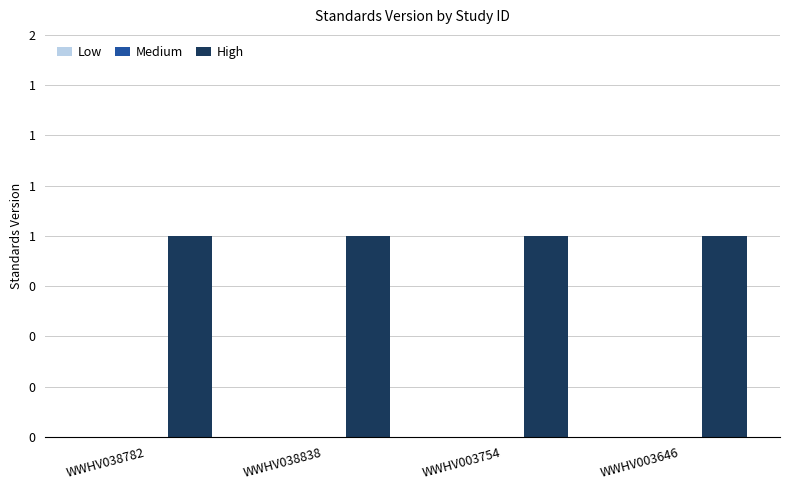

What are all the series names shown in the legend?

Low, Medium, High